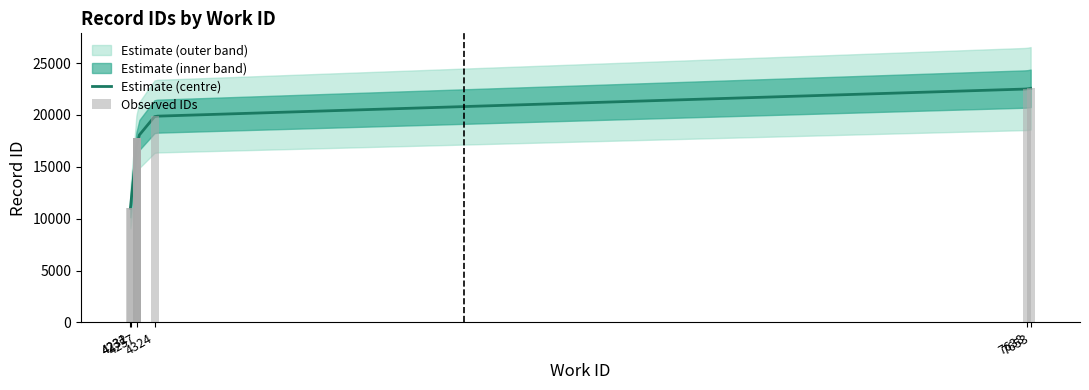

Between 4257 and 4257, which is larger?

4257